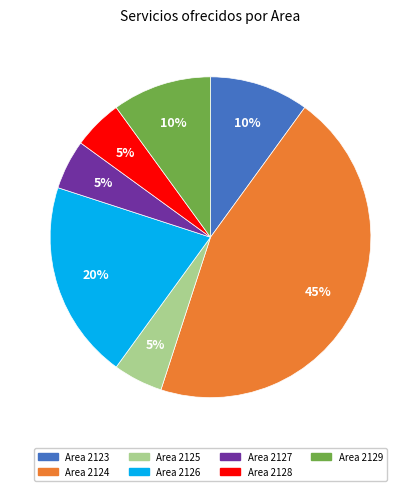

Is there a majority slice in this chart?

No